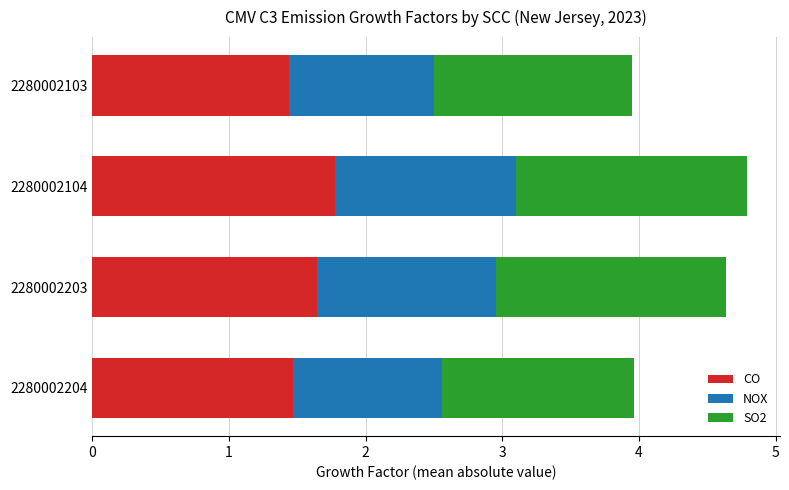

What is the lowest value of the CO series?

1.4